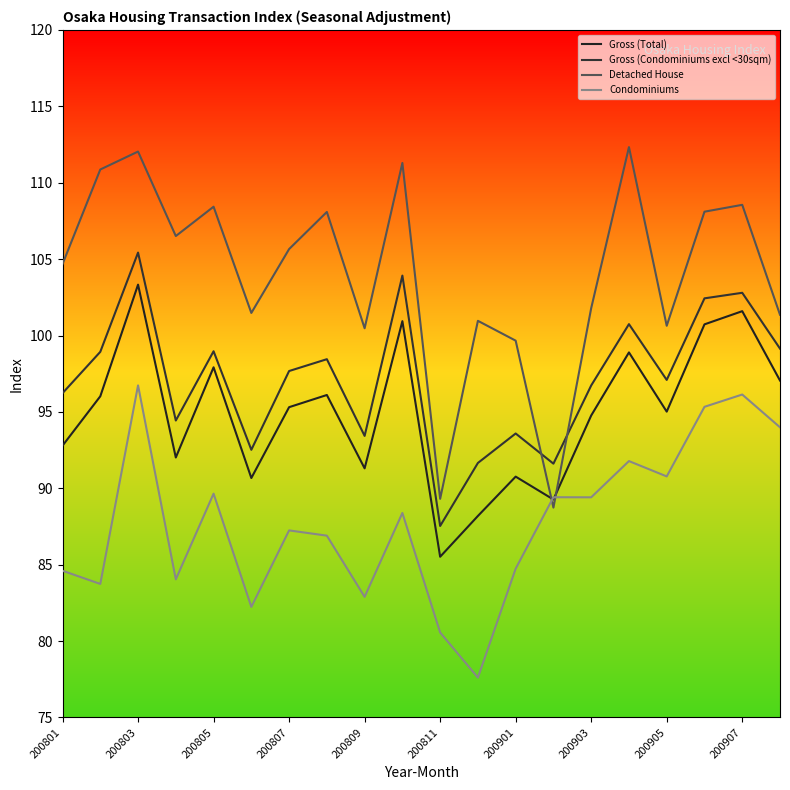

How many intersections are there between Gross (Condominiums excl <30sqm) and Detached House?

2